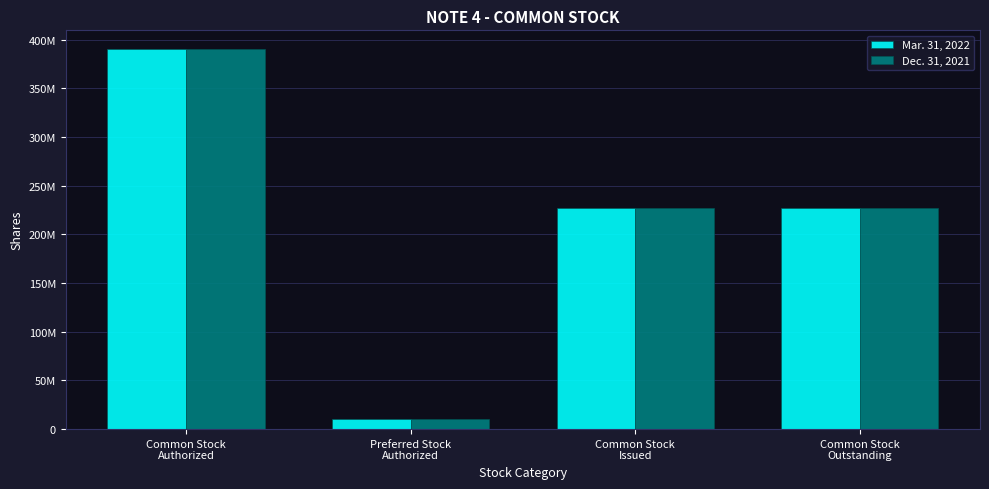

Does the chart contain any negative values?

No